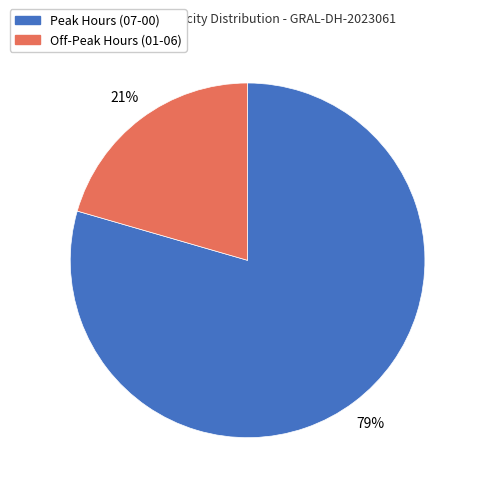

To the nearest percent, what percentage of the pie is Peak Hours (07-00)?

79%